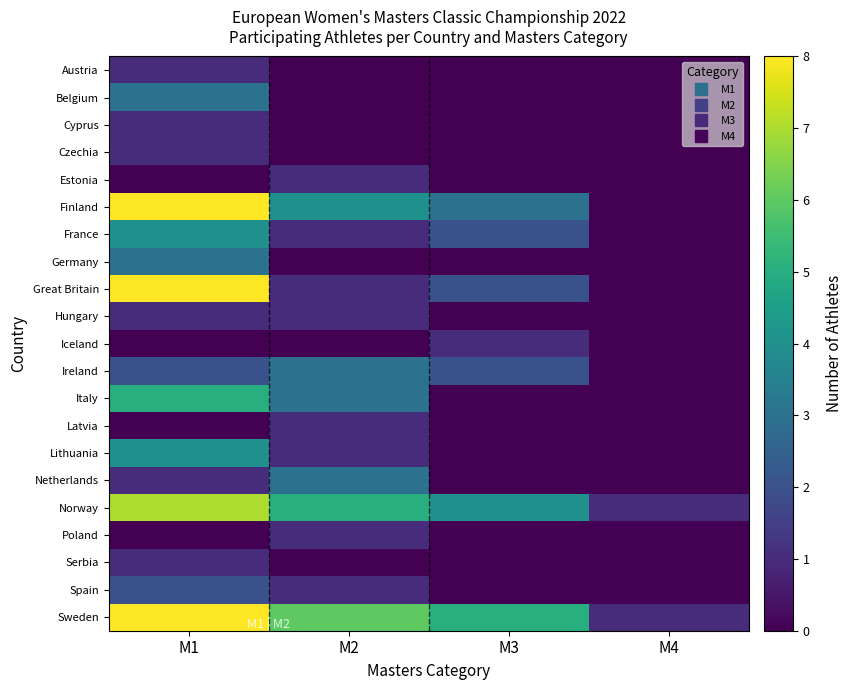

What is the greatest value displayed?

8